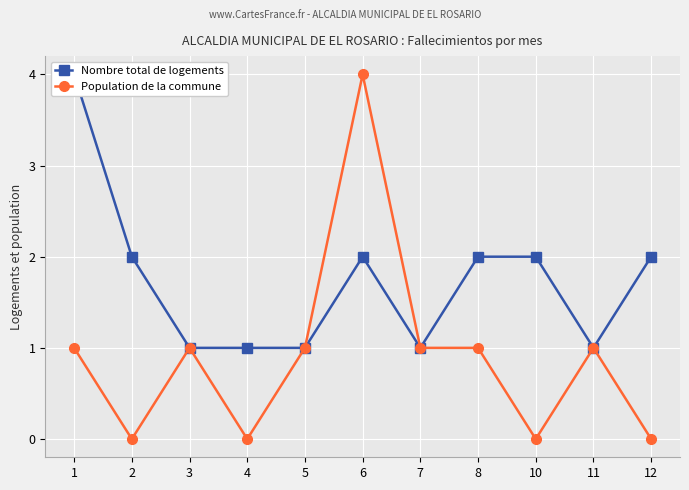

What is the greatest value displayed?

4